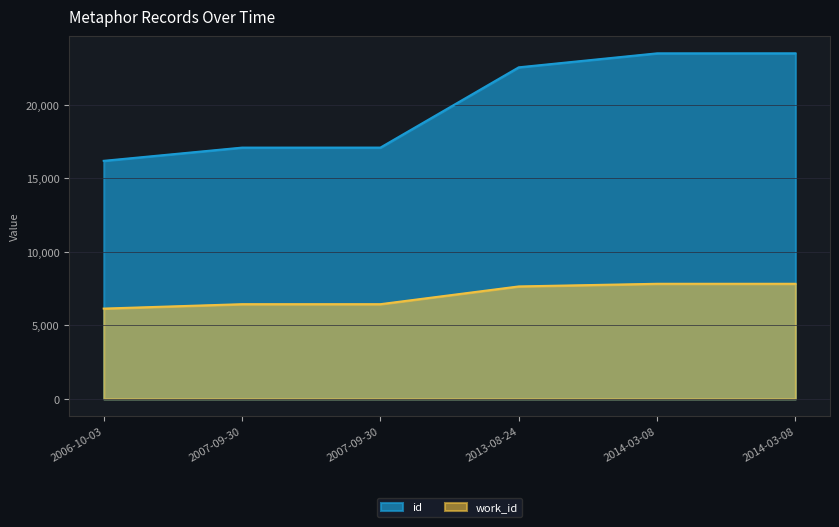

What is the difference between the highest and lowest values at 2007-09-30?

10656